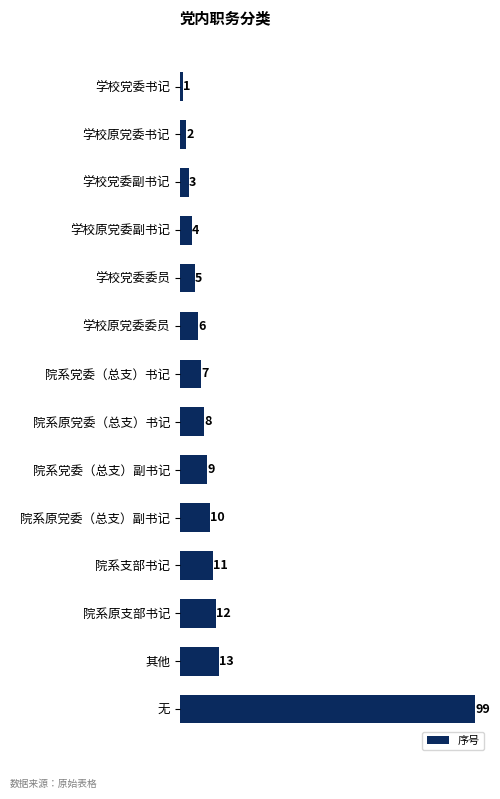

Approximately how many times larger is the value at 院系党委（总支）书记 compared to 院系原党委（总支）副书记?

0.7